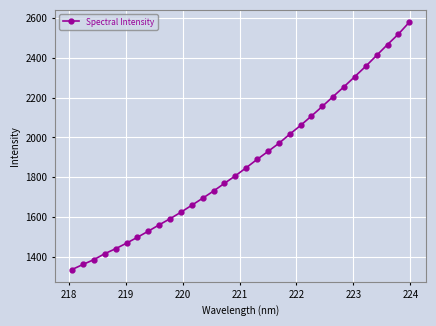

What is the value of the 23rd point from the left?

2107.2